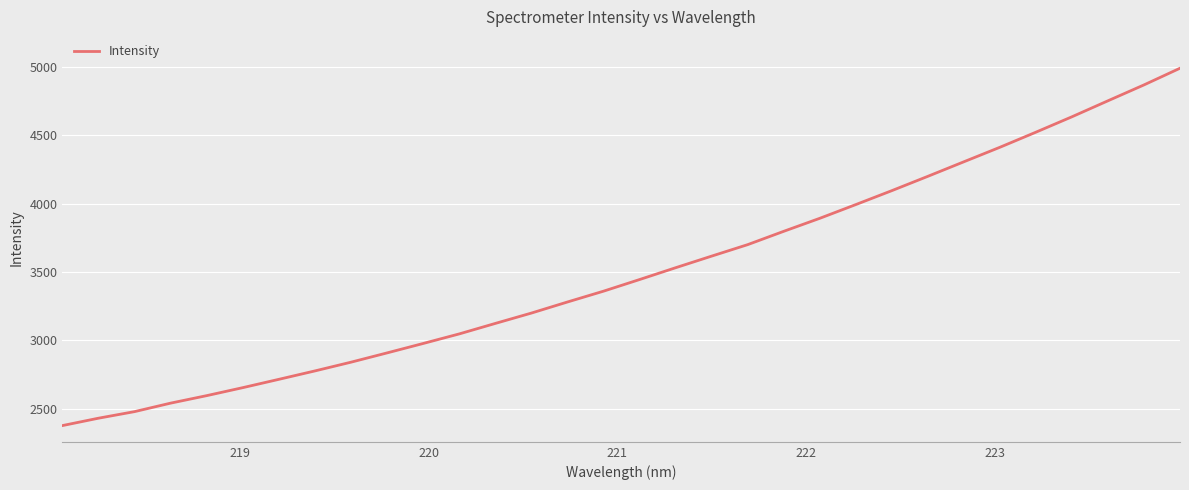

What is the minimum value shown in the chart?

2377.5